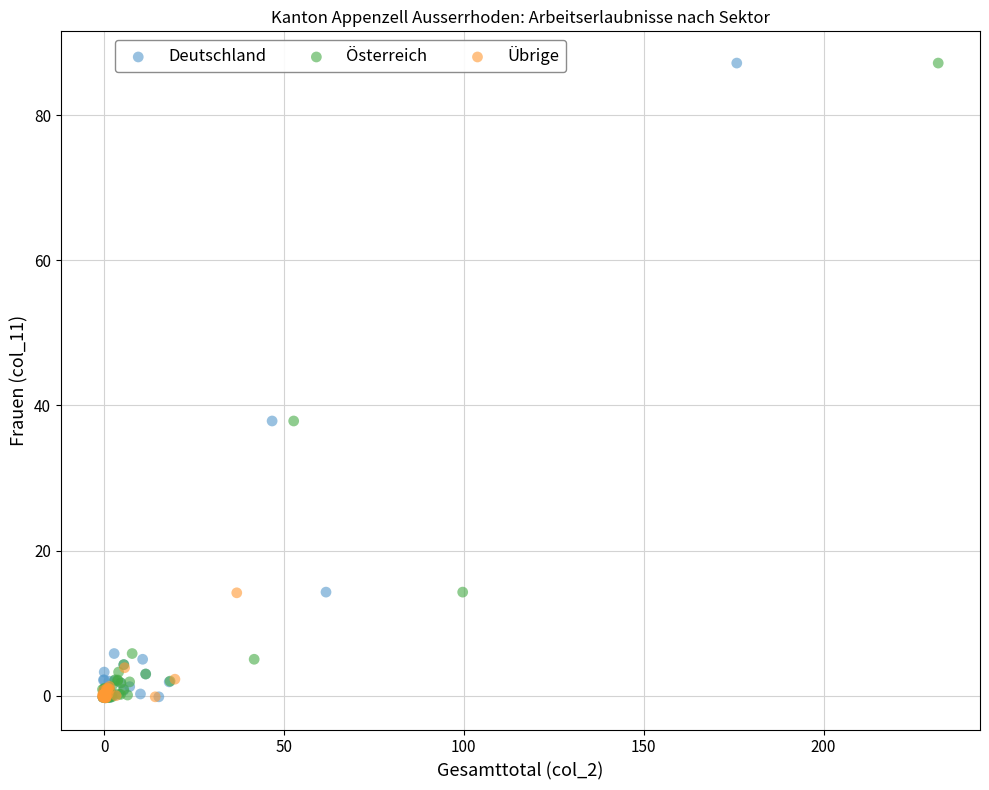

What are all the series names shown in the legend?

Deutschland, Österreich, Übrige